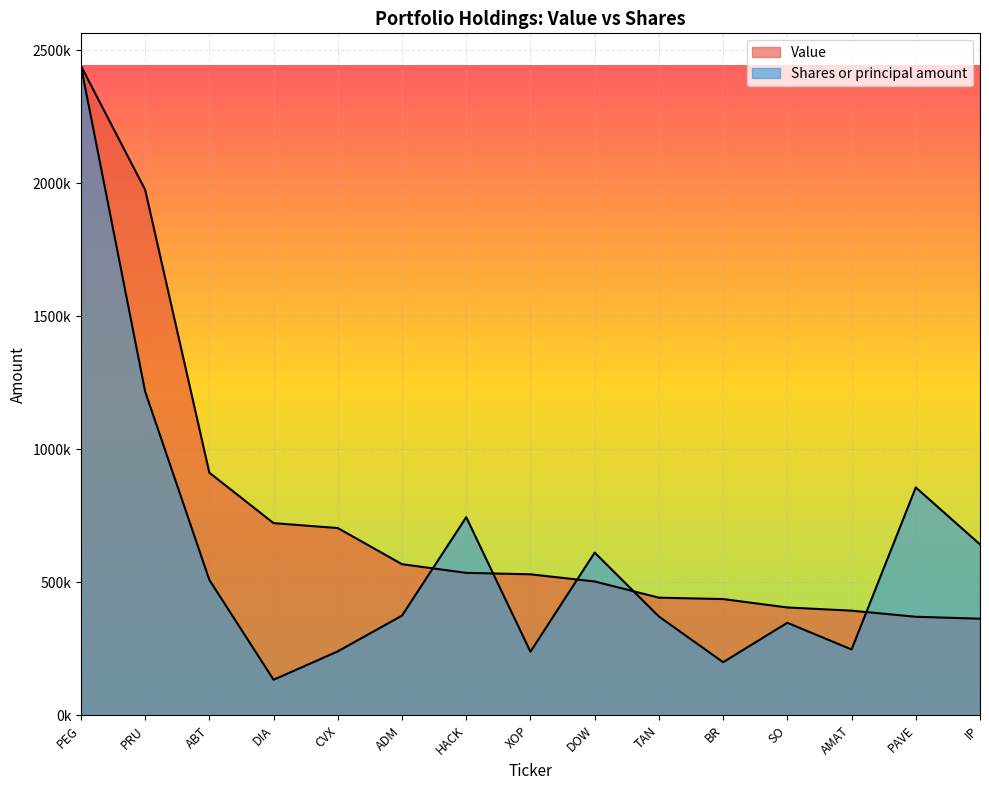

List the series in order of their overall mean, lowest first.

Shares or principal amount, Value